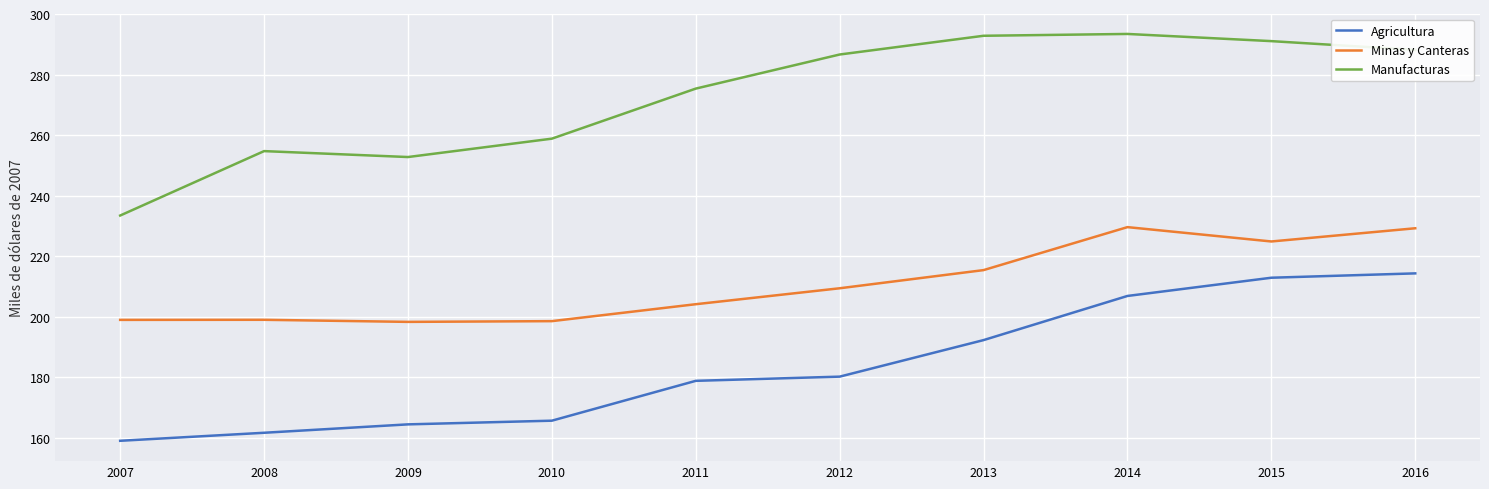

Is it true that Agricultura equals 164.5 at 2009?

True